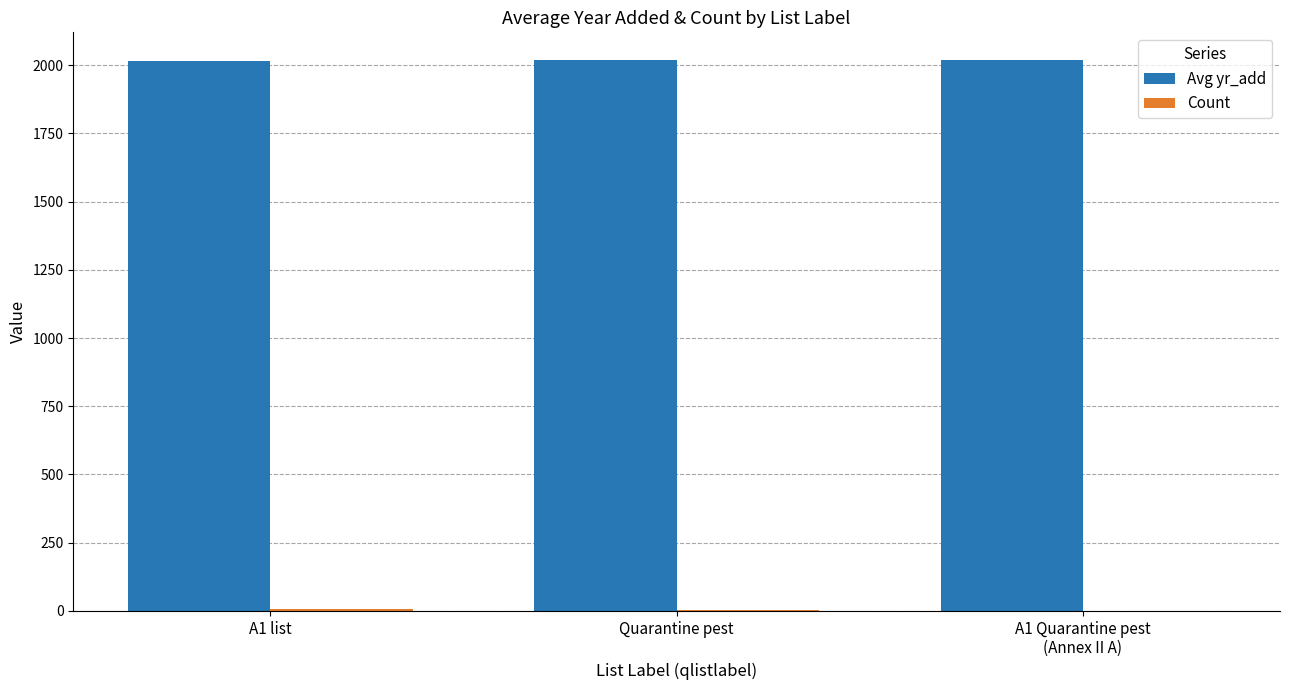

Which series has the largest total across all categories?

Avg yr_add